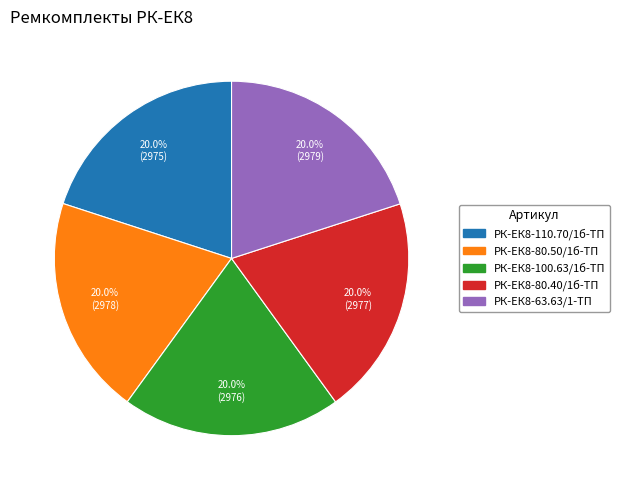

What is the ratio of the value at РК-ЕК8-100.63/1б-ТП to the value at РК-ЕК8-63.63/1-ТП?

1.0